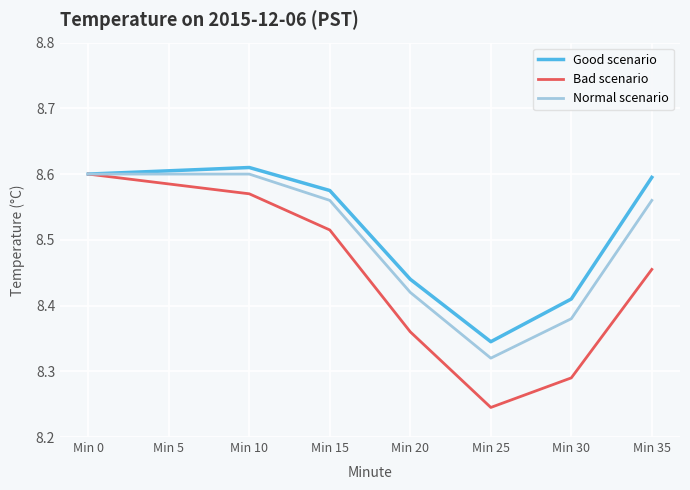

List the series in order of their overall mean, highest first.

Good scenario, Normal scenario, Bad scenario